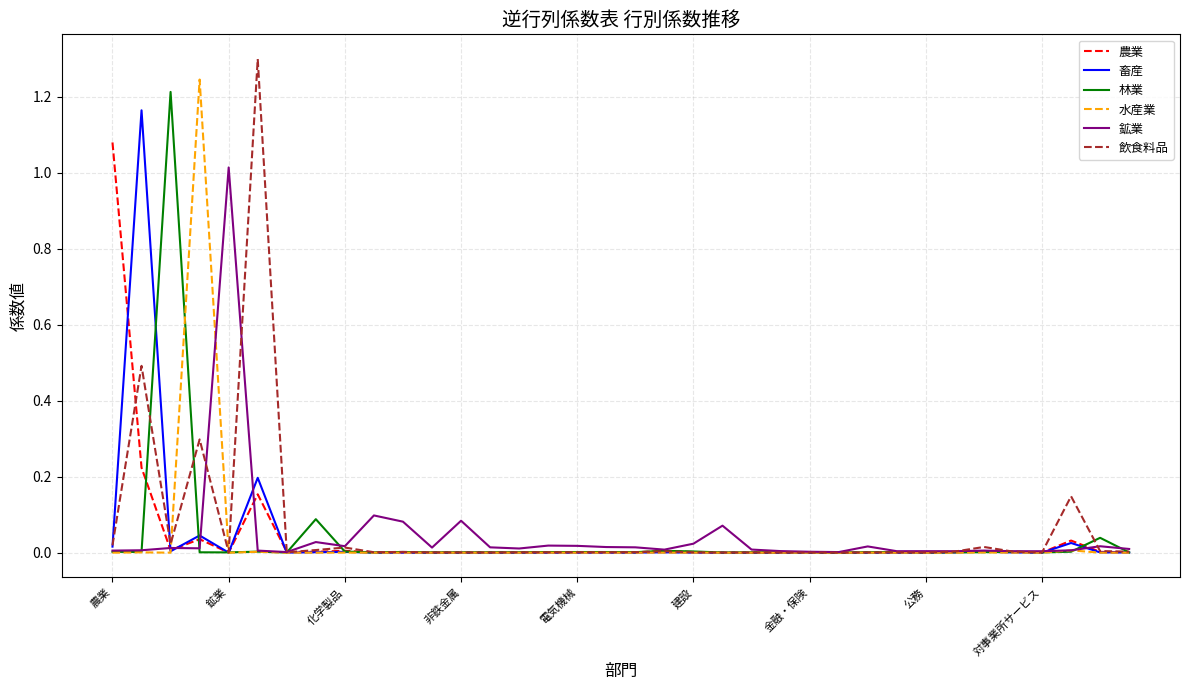

At how many categories does at least one series exceed 0?

36